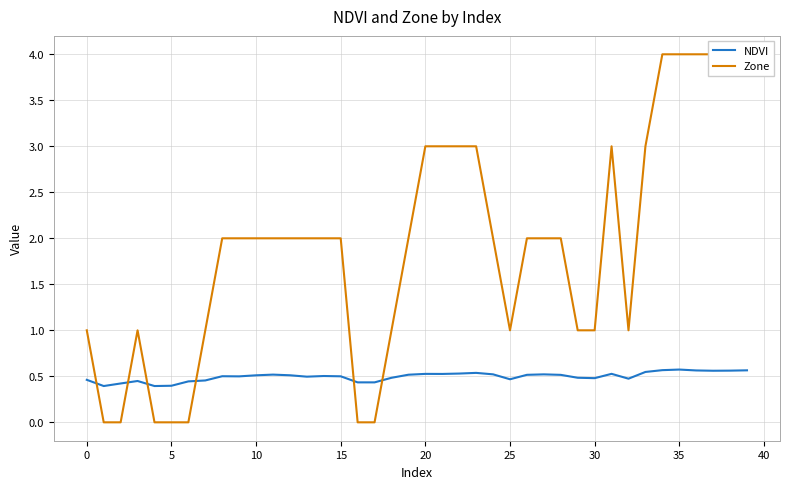

What is the highest value of the NDVI series?

0.6